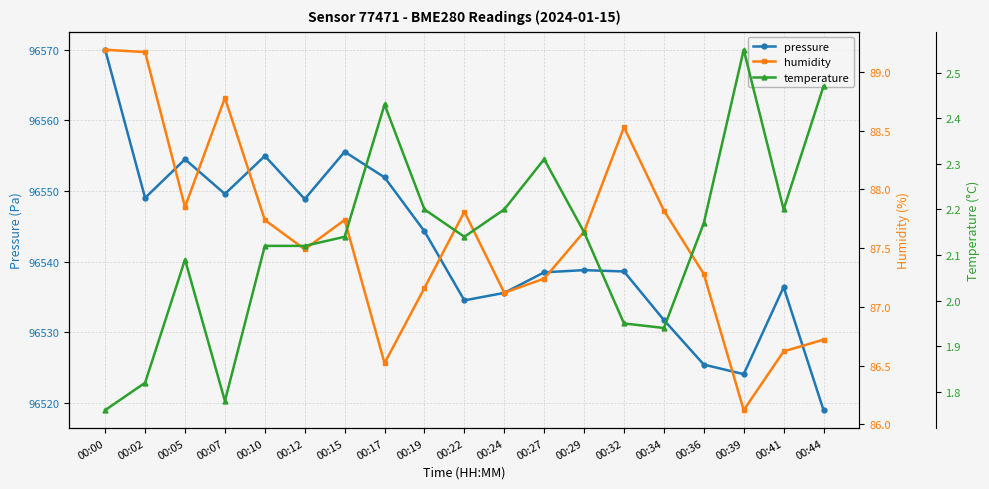

Which category has the lowest value in the pressure series?

00:44